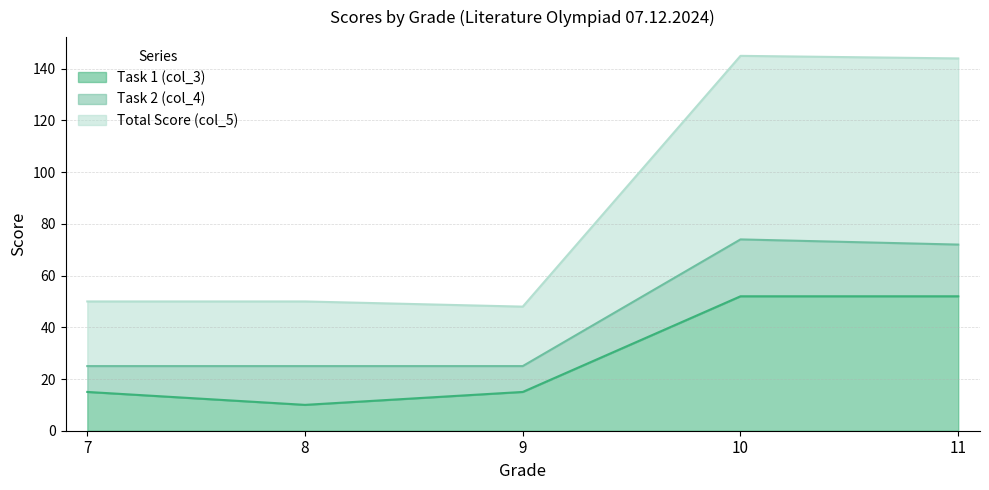

True or false: Total Score (col_5) and Task 1 (col_3) intersect in this chart.

False